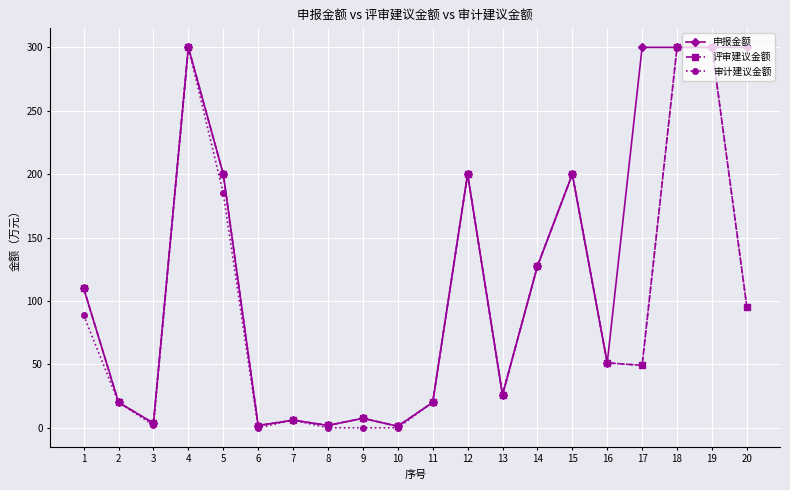

Between 4 and 6, which series saw the biggest shift?

审计建议金额